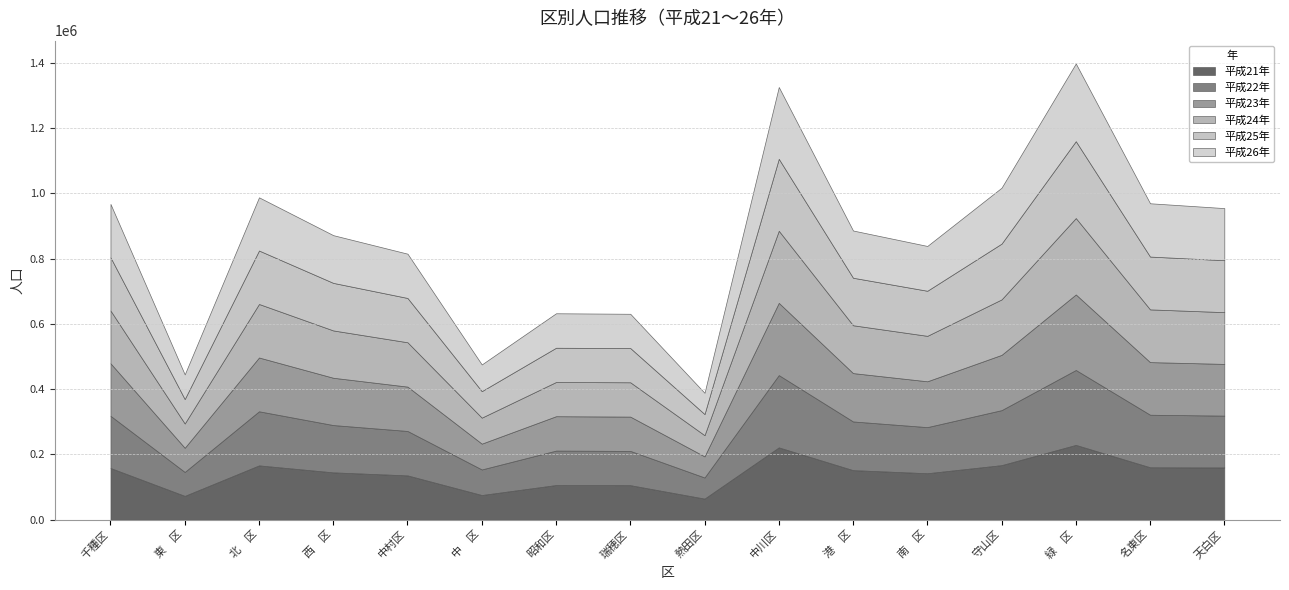

Reading left to right, extract all data points from this chart.

平成21年: 158047	72629	166054	144639	135383	75235	105823	105408	64249	221224	151490	142020	166814	228839	160307	159727
平成22年: 160015	73272	165785	144995	136164	78353	105536	105061	64719	221521	149215	141310	168551	229592	161012	158793
平成23年: 161052	74114	164897	144980	135960	79152	105436	105088	64771	221473	148225	140495	169456	231573	161253	158592
平成24年: 161643	74498	164018	145058	135905	79654	104839	105218	64890	220939	146638	139270	169942	234111	161597	158631
平成25年: 163063	74825	163843	145752	135786	81233	104985	105010	64824	220565	145624	138173	170985	235631	161879	159202
平成26年: 163644	75660	163044	146259	135719	81820	105683	104953	65067	220061	144756	137328	171403	238142	163380	159671